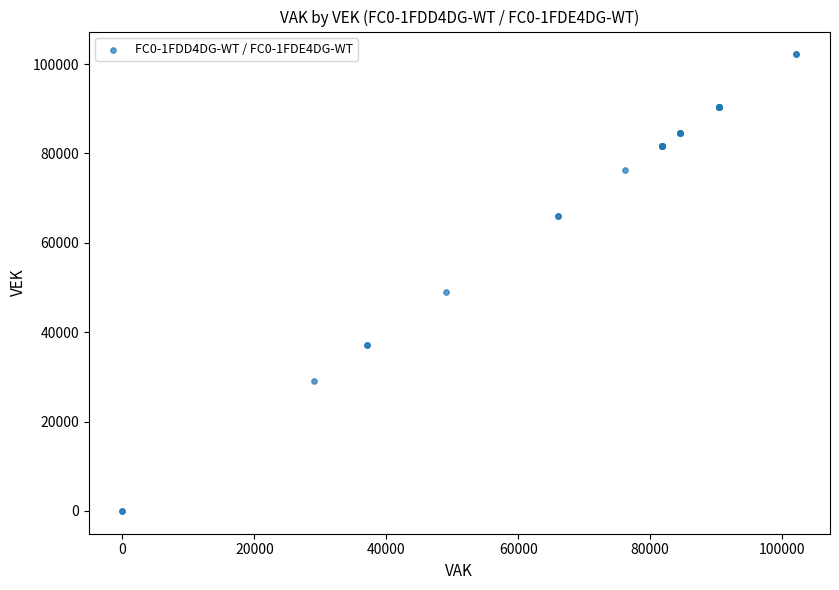

What Y value in the scatter plot is closest to 51091?

49060